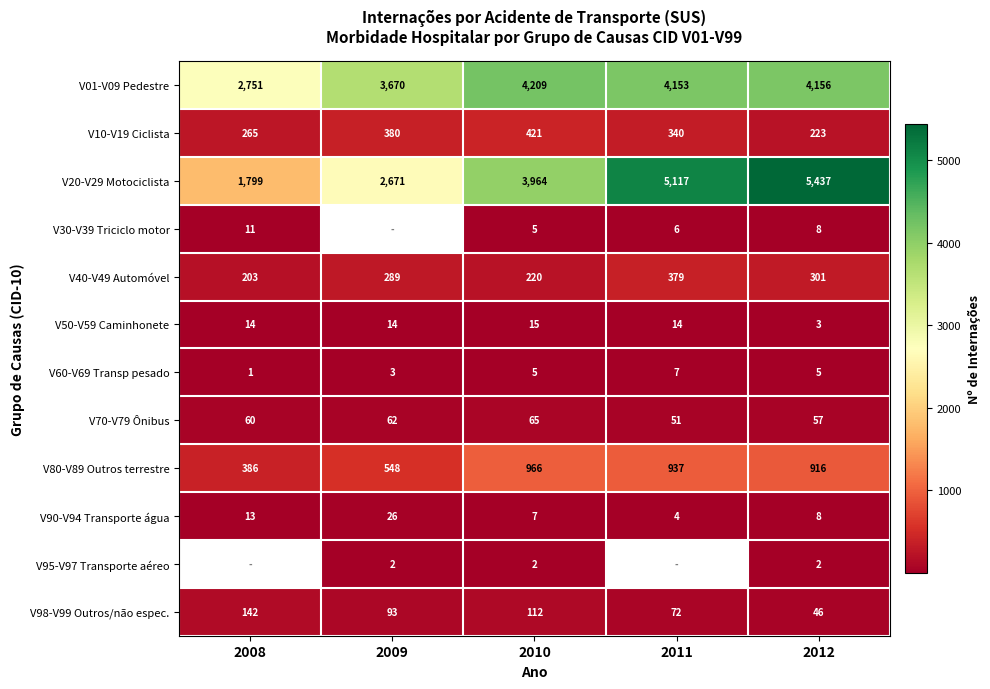

Which has a higher value, 2011 or 2009?

2011